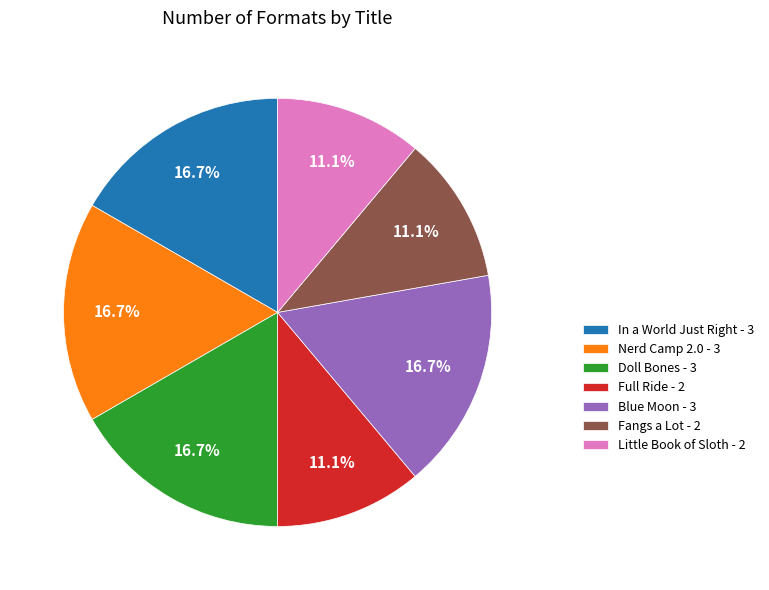

Combined, do Nerd Camp 2.0 and Blue Moon account for over 50%?

No